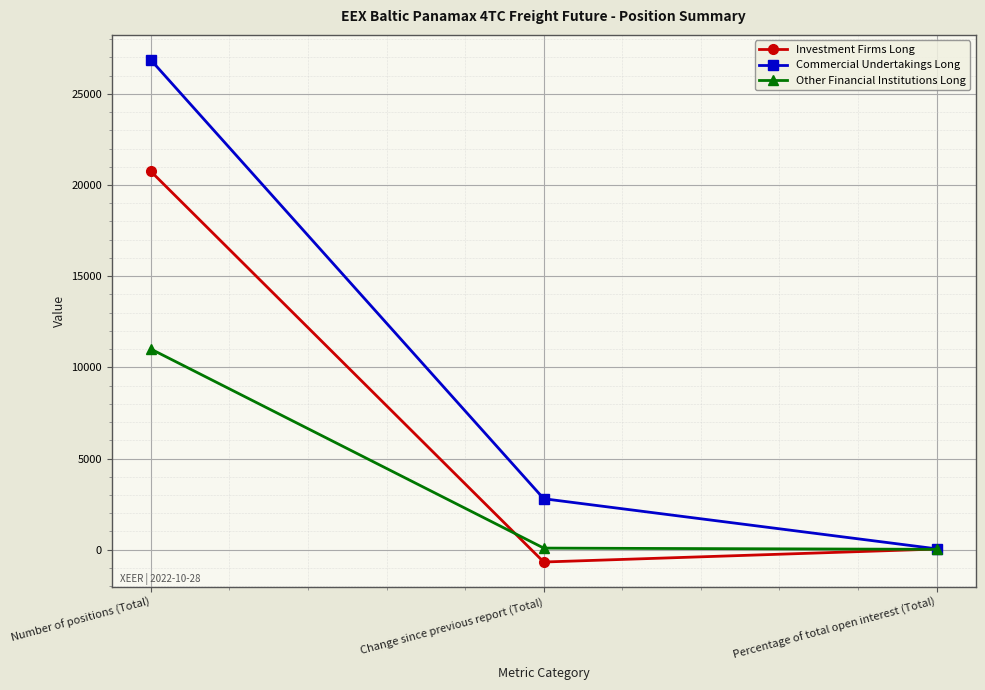

Rank the series at Number of positions (Total) from lowest to highest value.

Other Financial Institutions Long, Investment Firms Long, Commercial Undertakings Long